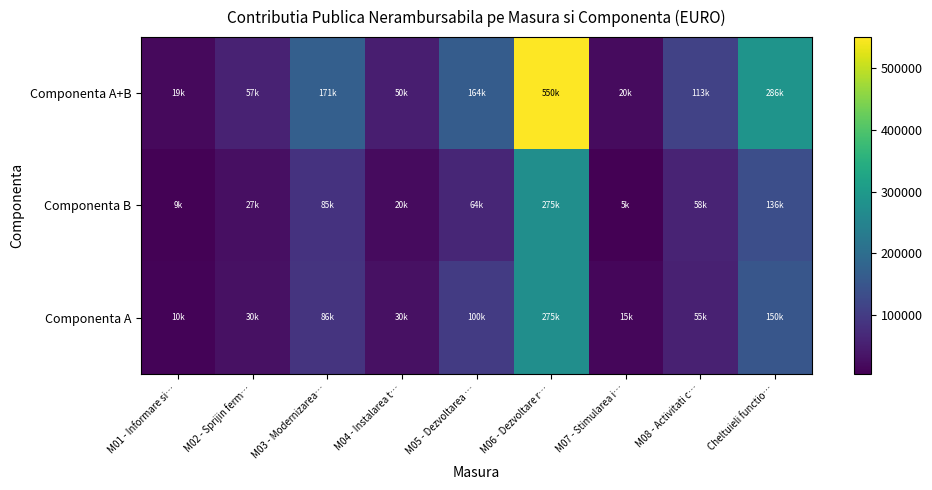

How many data points does each series have?

9